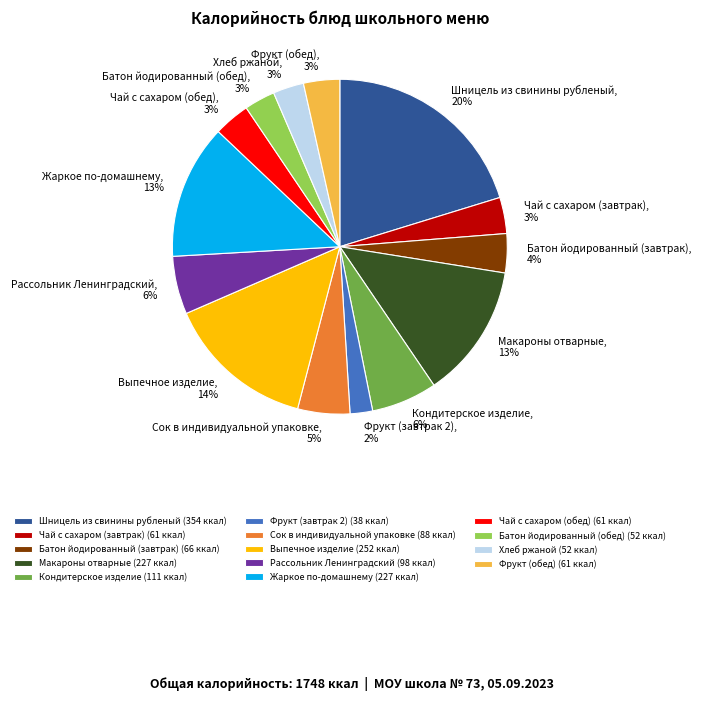

Which has a higher value, Жаркое по-домашнему or Шницель из свинины рубленый?

Шницель из свинины рубленый